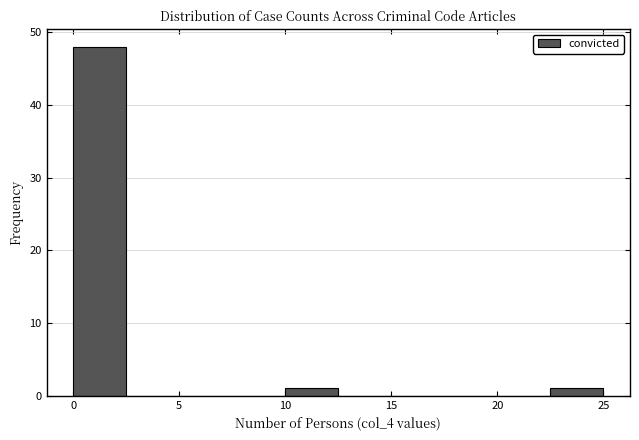

Reading left to right, list every bar in this chart as the range it spans on the x-axis followed by its height. The values are not printed on the chart, so give them approximately, as read against the axis.

0.0 to 2.5: 48
2.5 to 5.0: 0
5.0 to 7.5: 0
7.5 to 10.0: 0
10.0 to 12.5: 1
12.5 to 15.0: 0
15.0 to 17.5: 0
17.5 to 20.0: 0
20.0 to 22.5: 0
22.5 to 25.0: 1